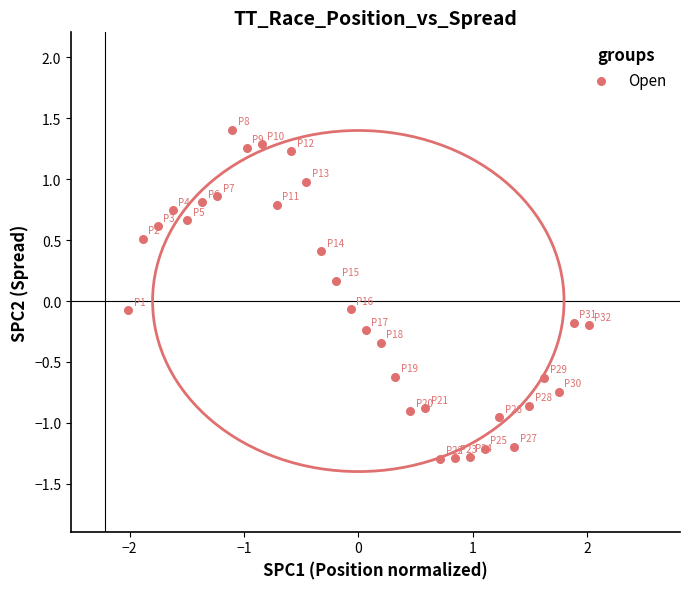

What is the range of X values (max minus min)?

4.0